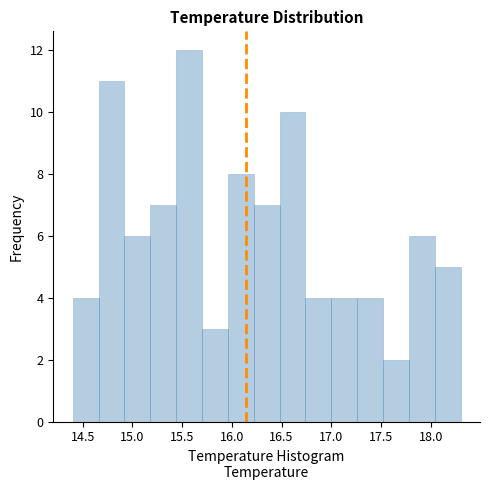

Over which range of the x-axis is the bar tallest?

15.44 to 15.70